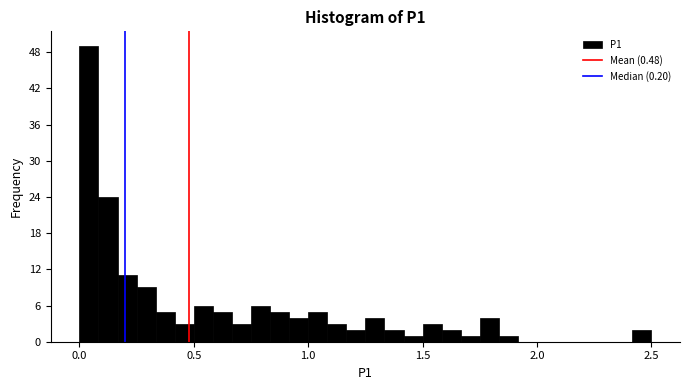

Read against the x-axis, roughly where is the centre of the tallest bar?

0.05